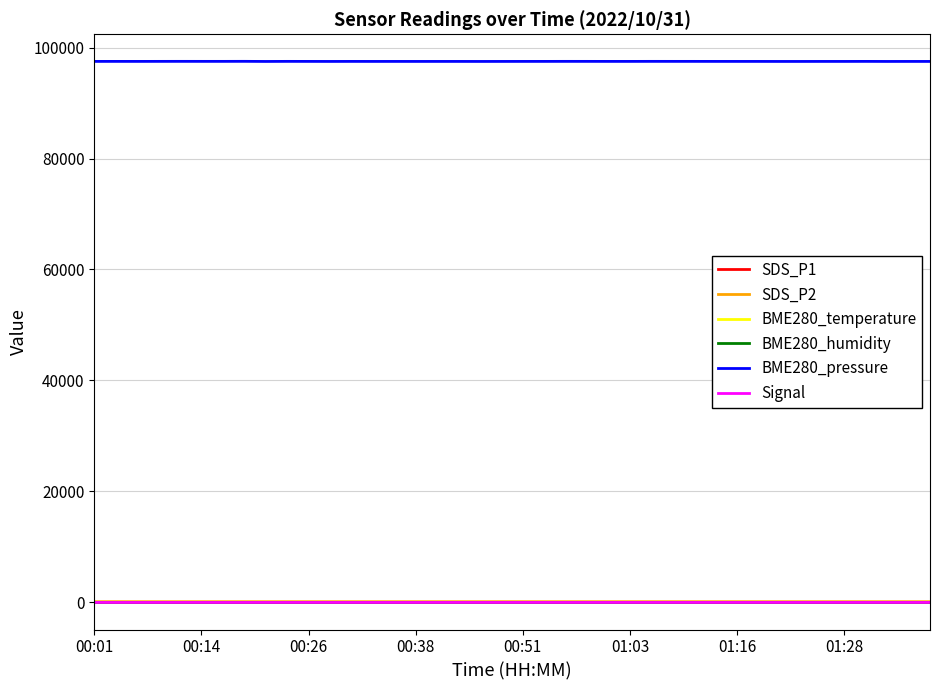

What is the maximum value shown in the chart?

97547.1